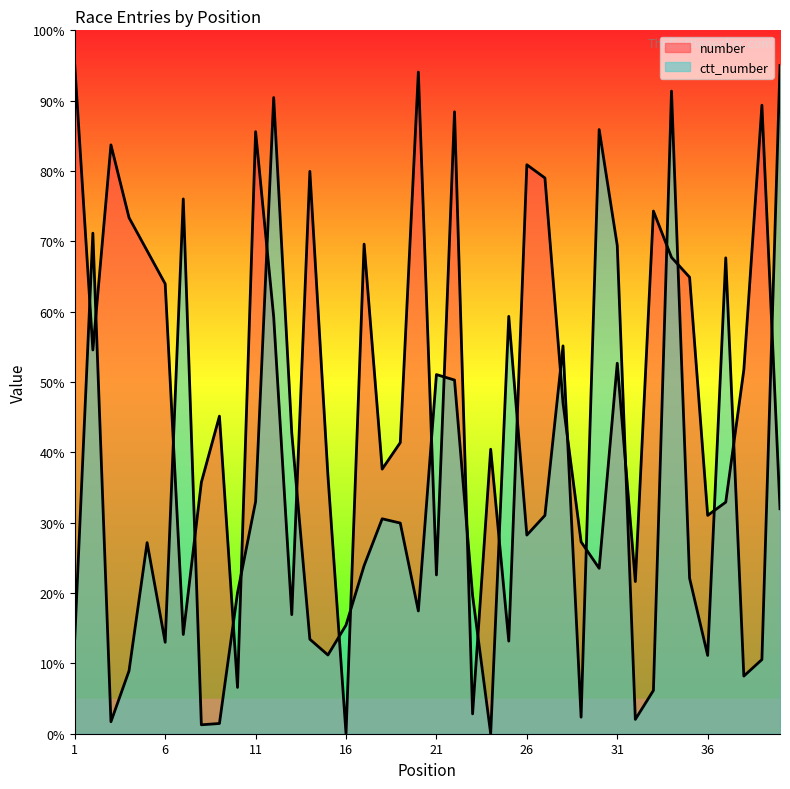

How many data points does each series have?

40